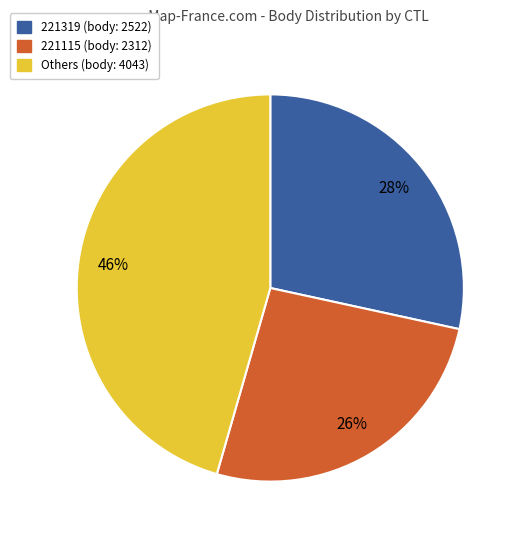

How many slices are in this pie chart?

3